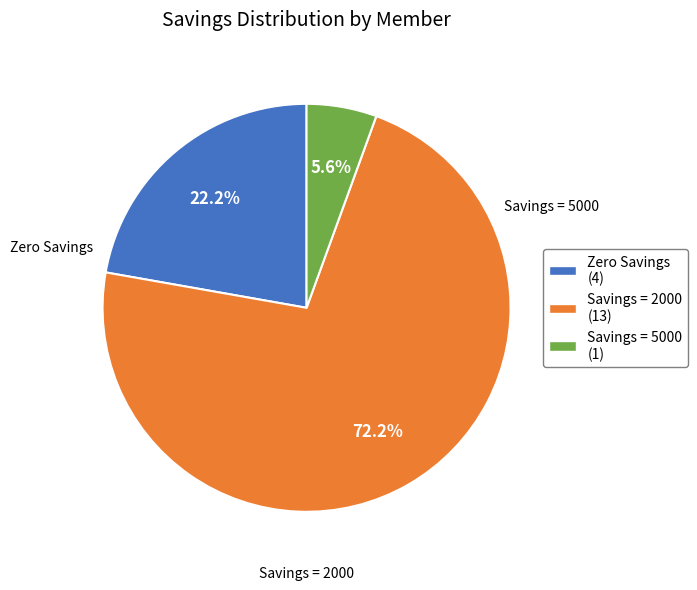

Does any single category account for the majority?

Yes